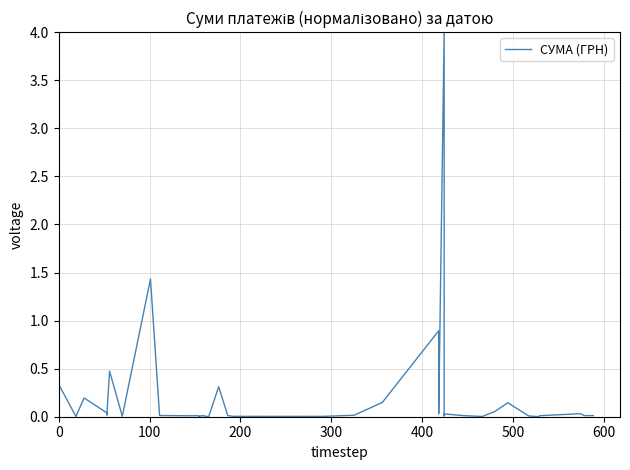

Does the chart have visible grid lines?

Yes